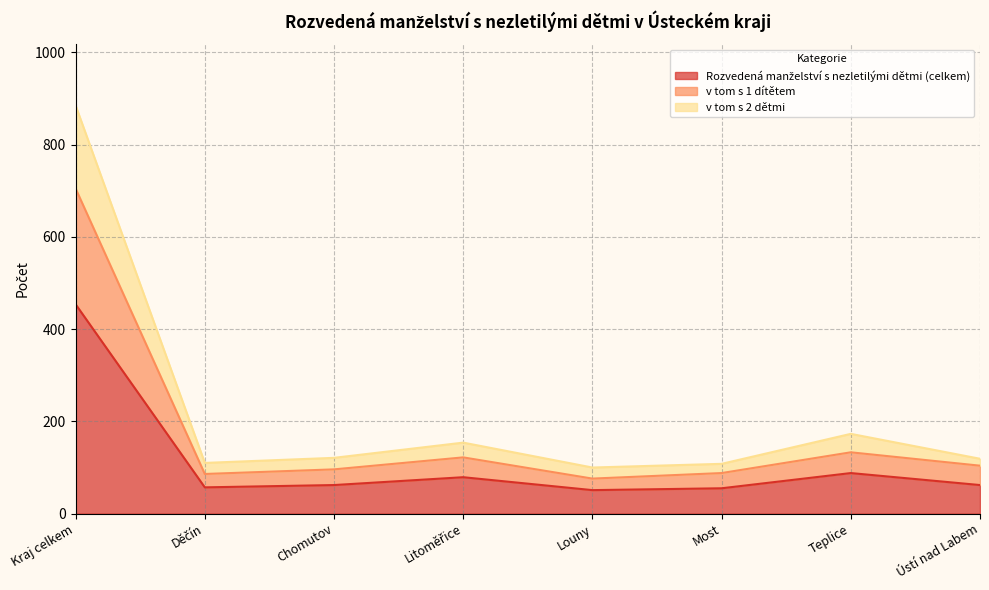

What position from the left is Most?

6